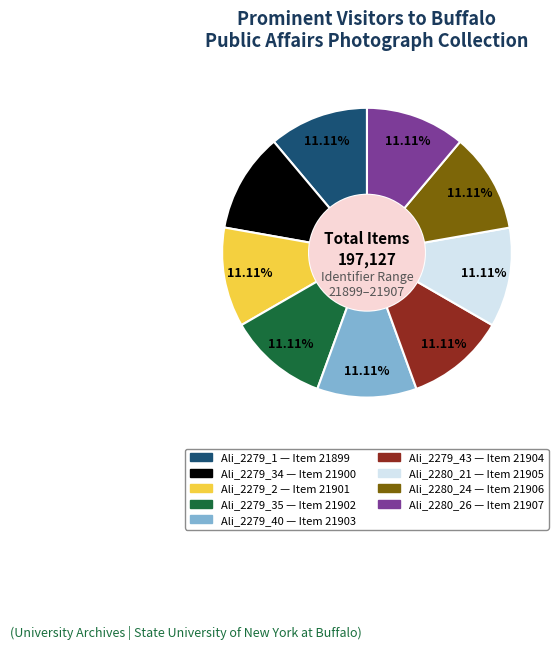

The Ali_2279_35 slice represents 17% of the pie. True or false?

False